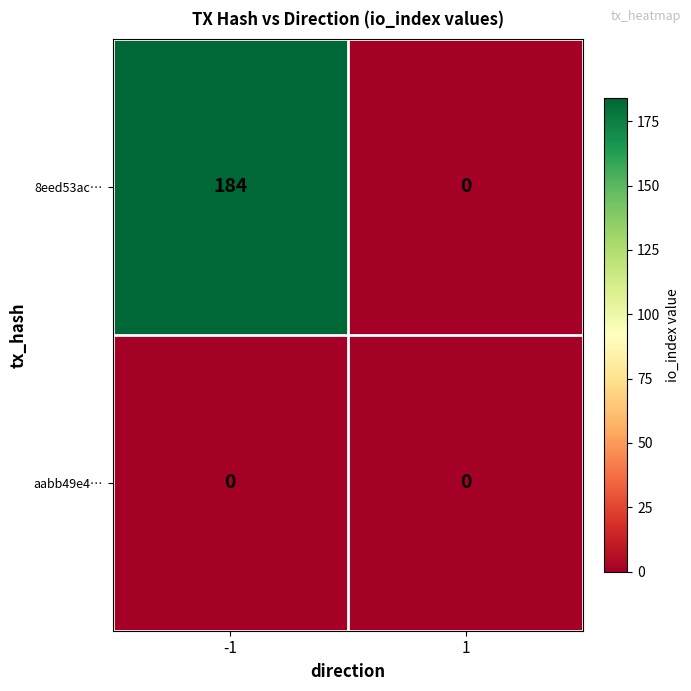

How many data points does each series have?

2